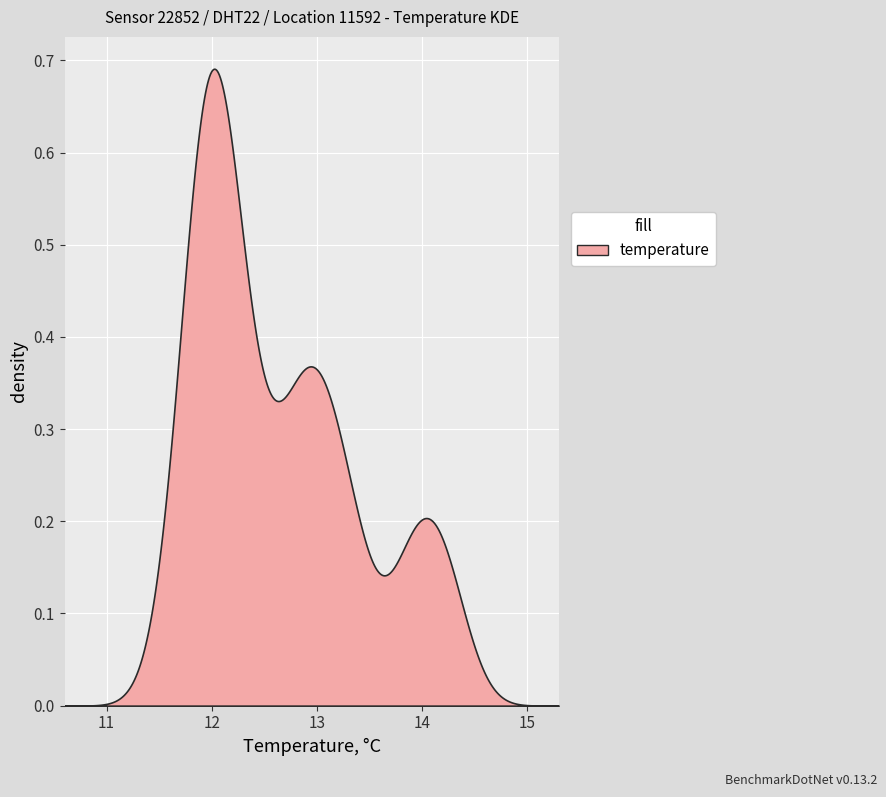

What position from the left is 34?

35